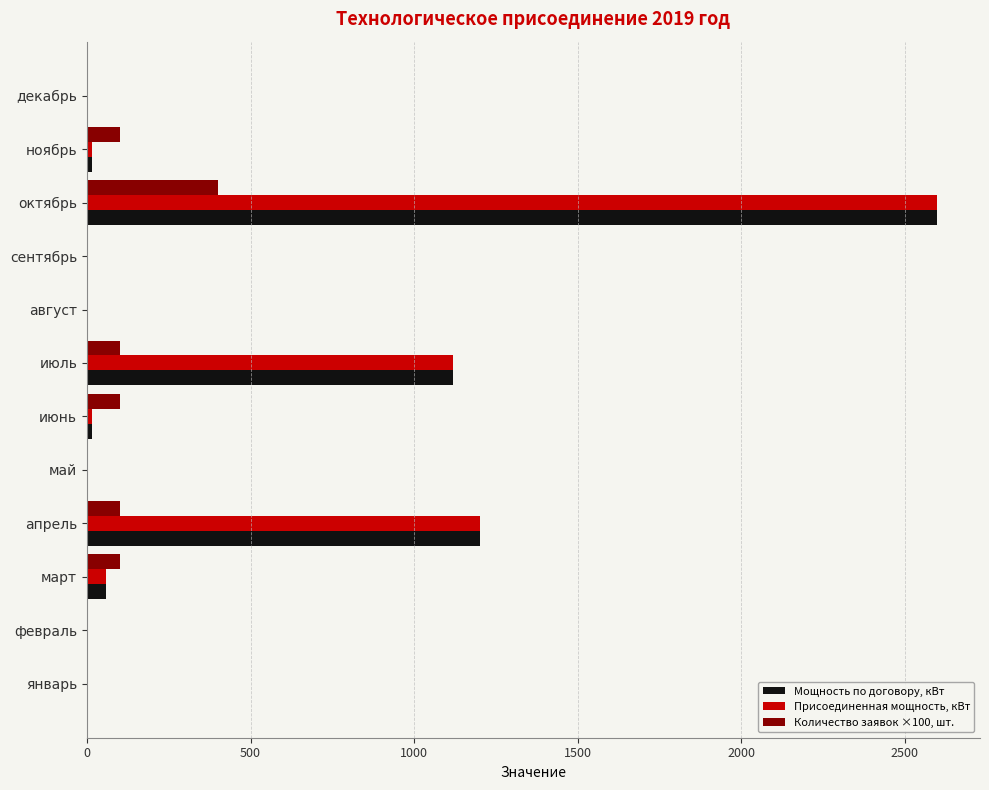

What is the total value across all series at июль?

2340.0